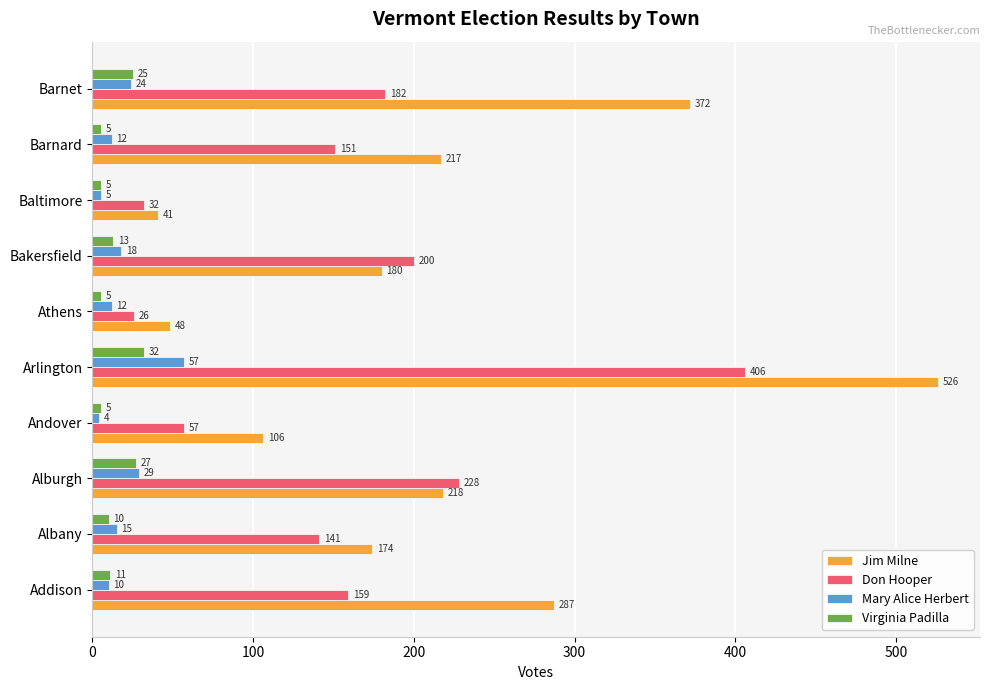

What are all the series names shown in the legend?

Jim Milne, Don Hooper, Mary Alice Herbert, Virginia Padilla